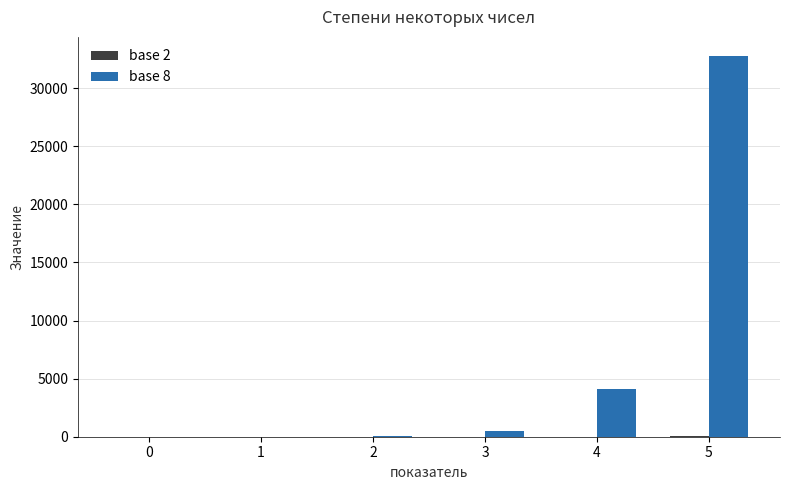

At which category does the chart reach its peak across all series?

5